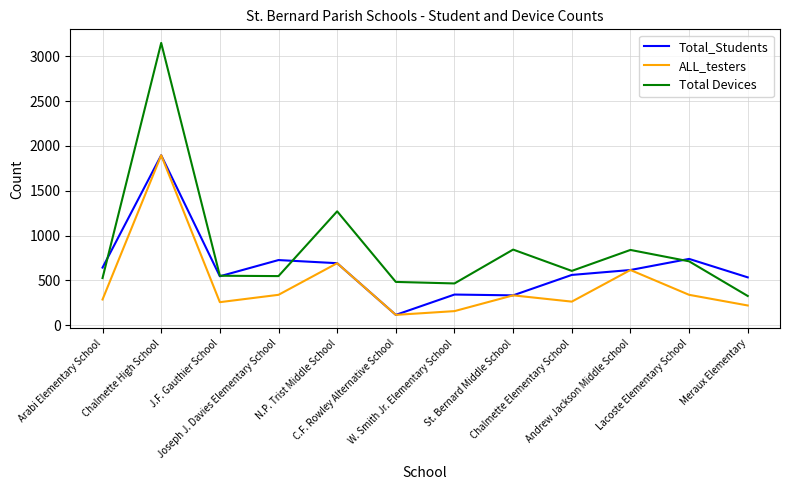

Which series has the largest range (max minus min)?

Total Devices